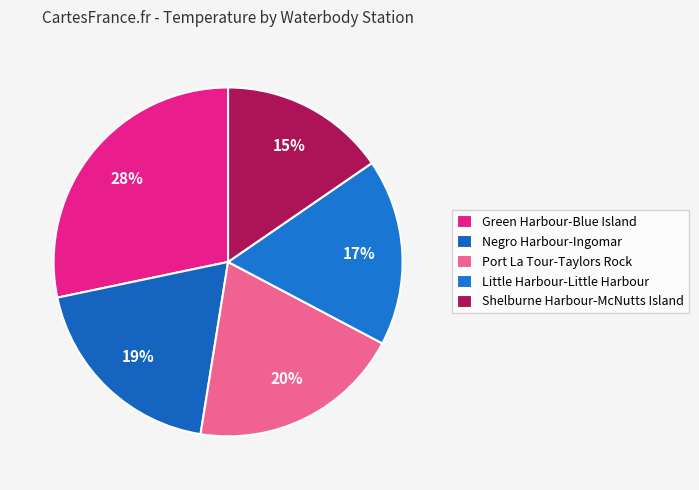

How many slices are in this pie chart?

5